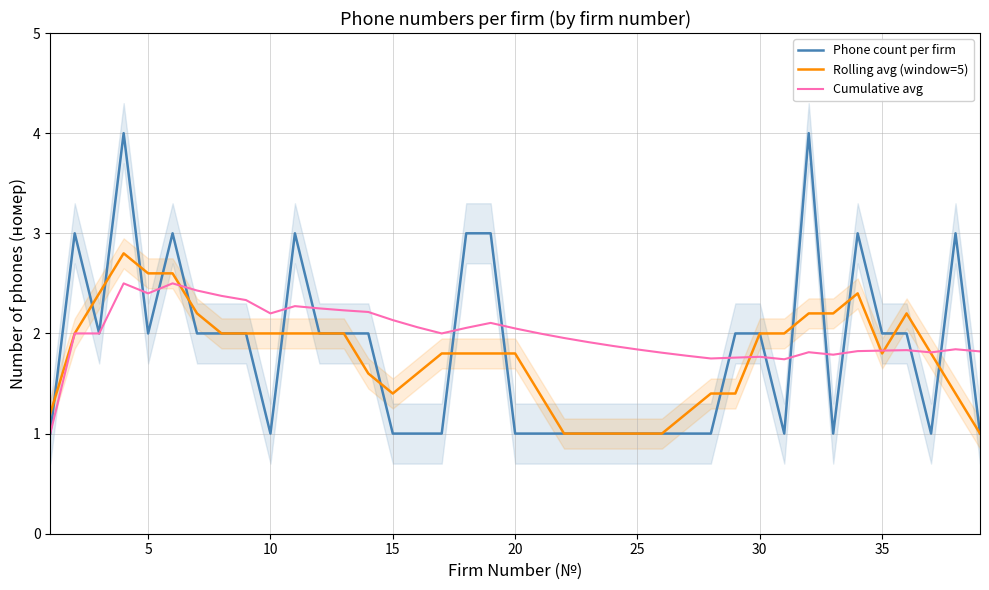

Which series has the largest total across all categories?

Cumulative avg